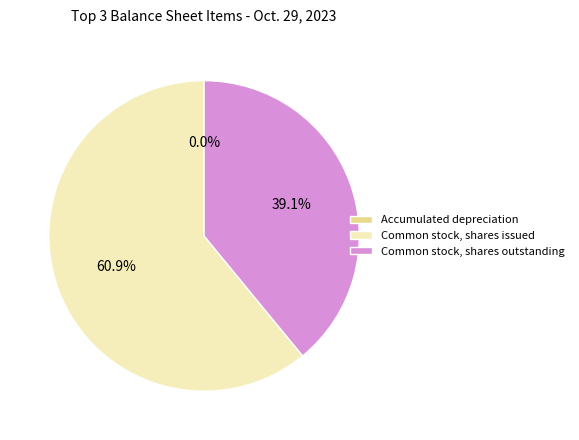

Does Common stock, shares outstanding represent more than half of the total?

No